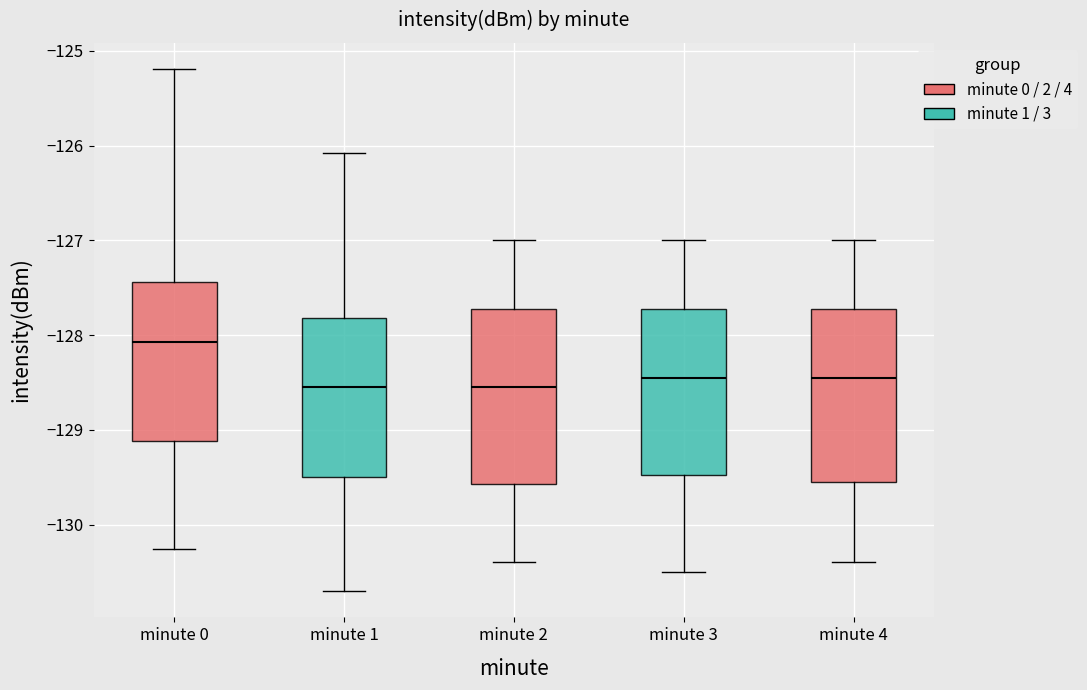

Where is the lower edge of the box for minute 3 on the y-axis? The values are not printed on the chart, so give them approximately, as read against the axis.

-129.5